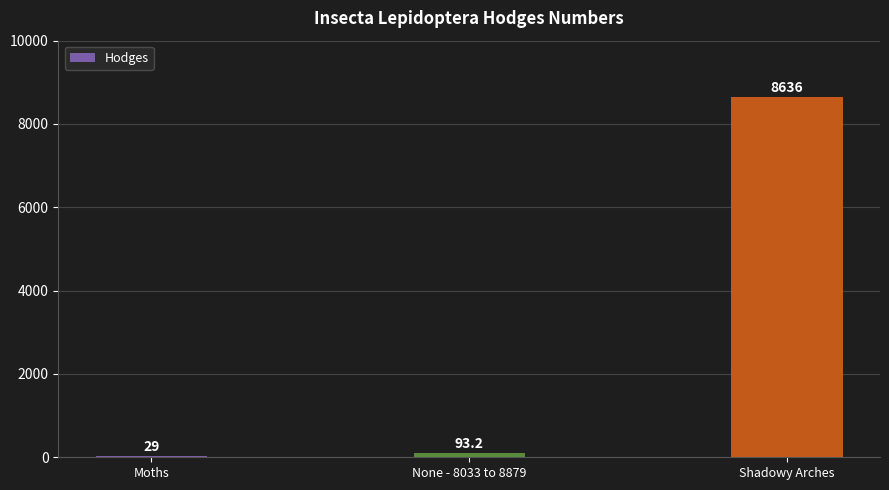

Where is the data nearest to the value 4332?

None - 8033 to 8879